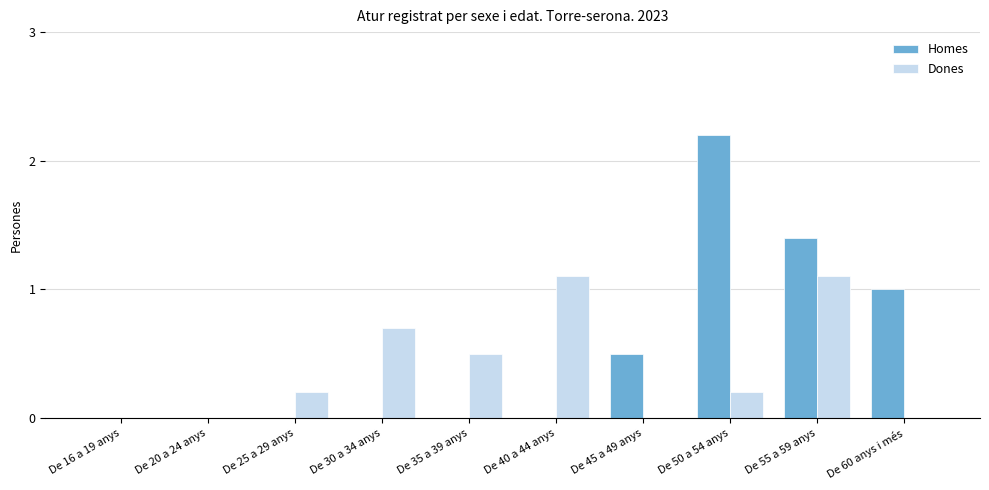

Between De 16 a 19 anys and De 45 a 49 anys, which series saw the biggest shift?

Homes